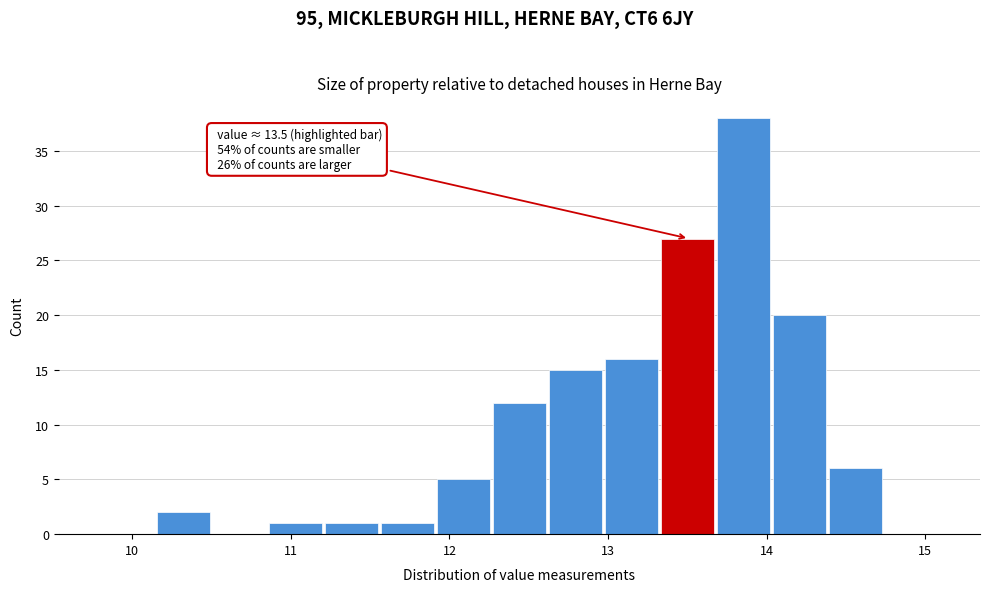

Around what value on the x-axis is the tallest bar? Give the approximate position of its centre, as read against the axis.

13.9